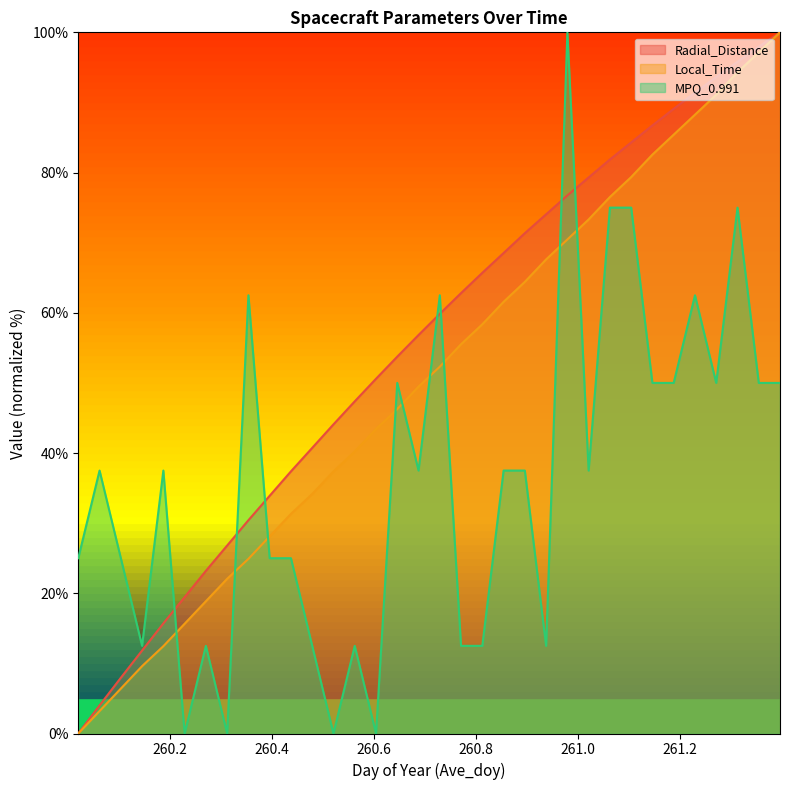

Which series has the widest spread of values?

Radial_Distance